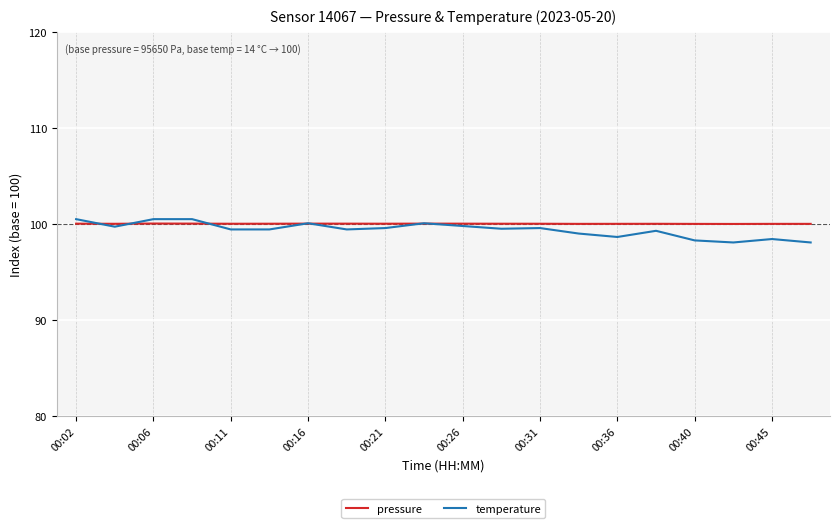

Which series has the largest range (max minus min)?

temperature